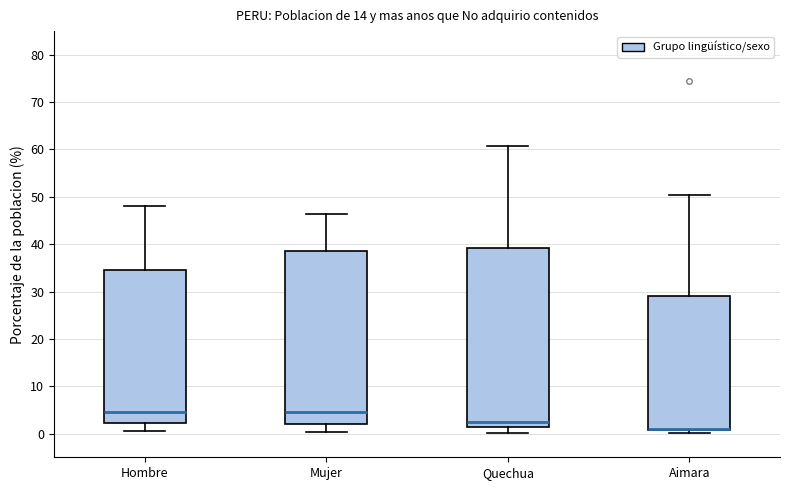

Comparing the boxes themselves (not the whiskers), which one is the tallest?

Quechua